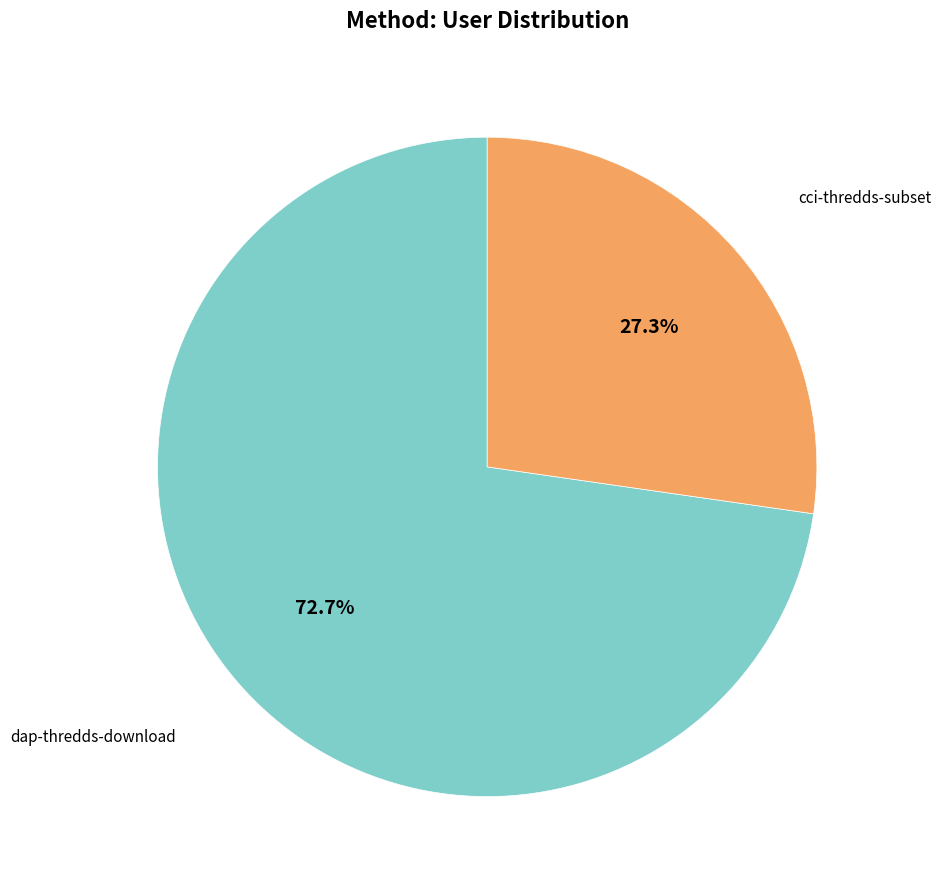

Count the number of slices in the pie.

2